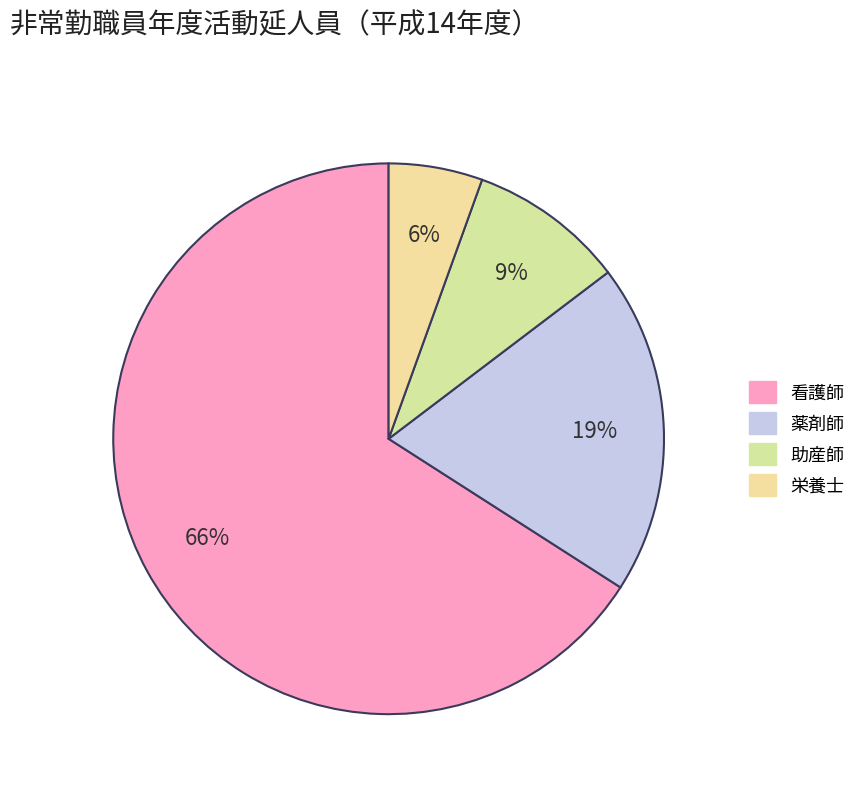

Which slice is the smallest?

栄養士